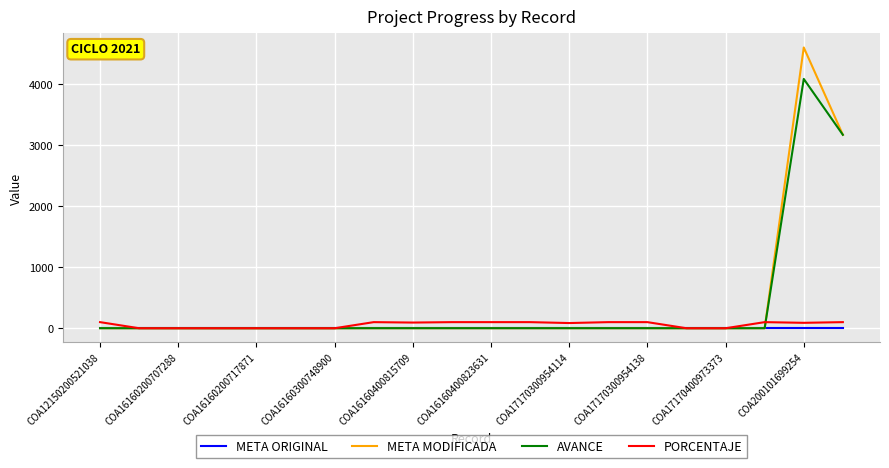

What is the maximum value shown in the chart?

4604.0